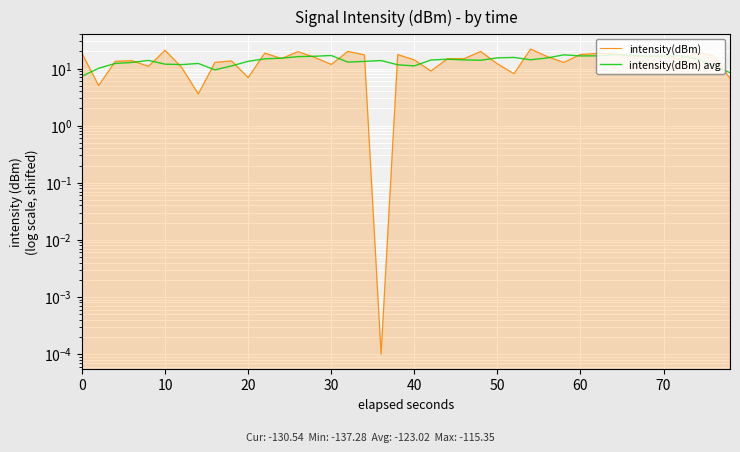

Is it true that intensity(dBm) avg equals 6.8 at 28?

False